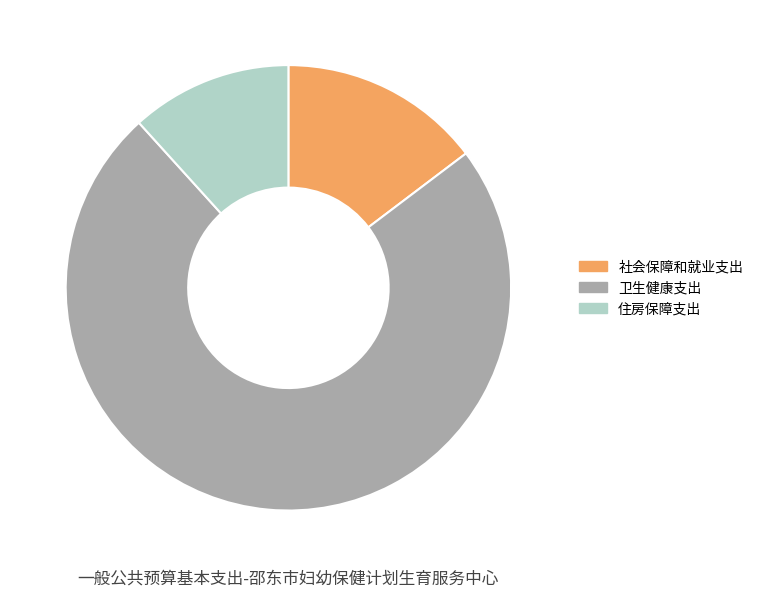

Which category has the biggest portion of the pie?

卫生健康支出